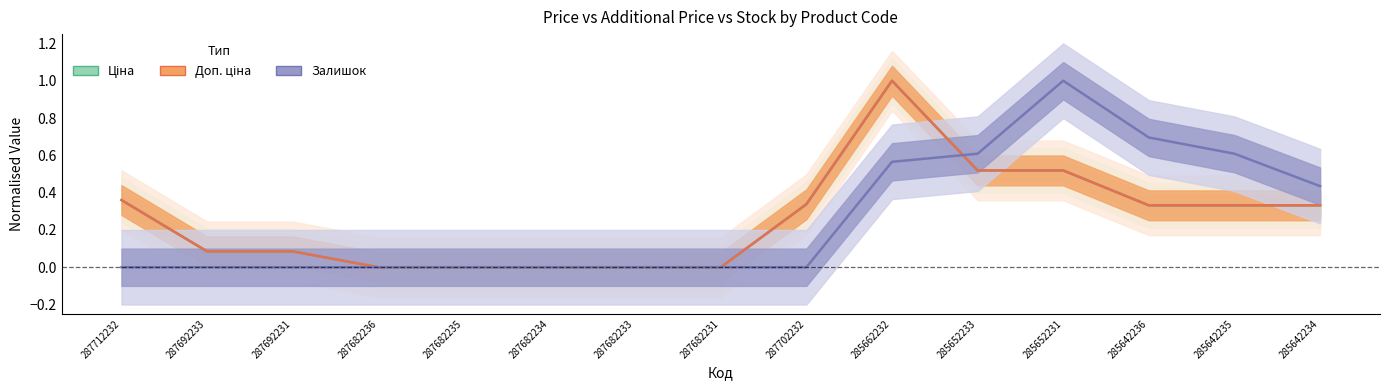

What is the maximum value shown in the chart?

1.0